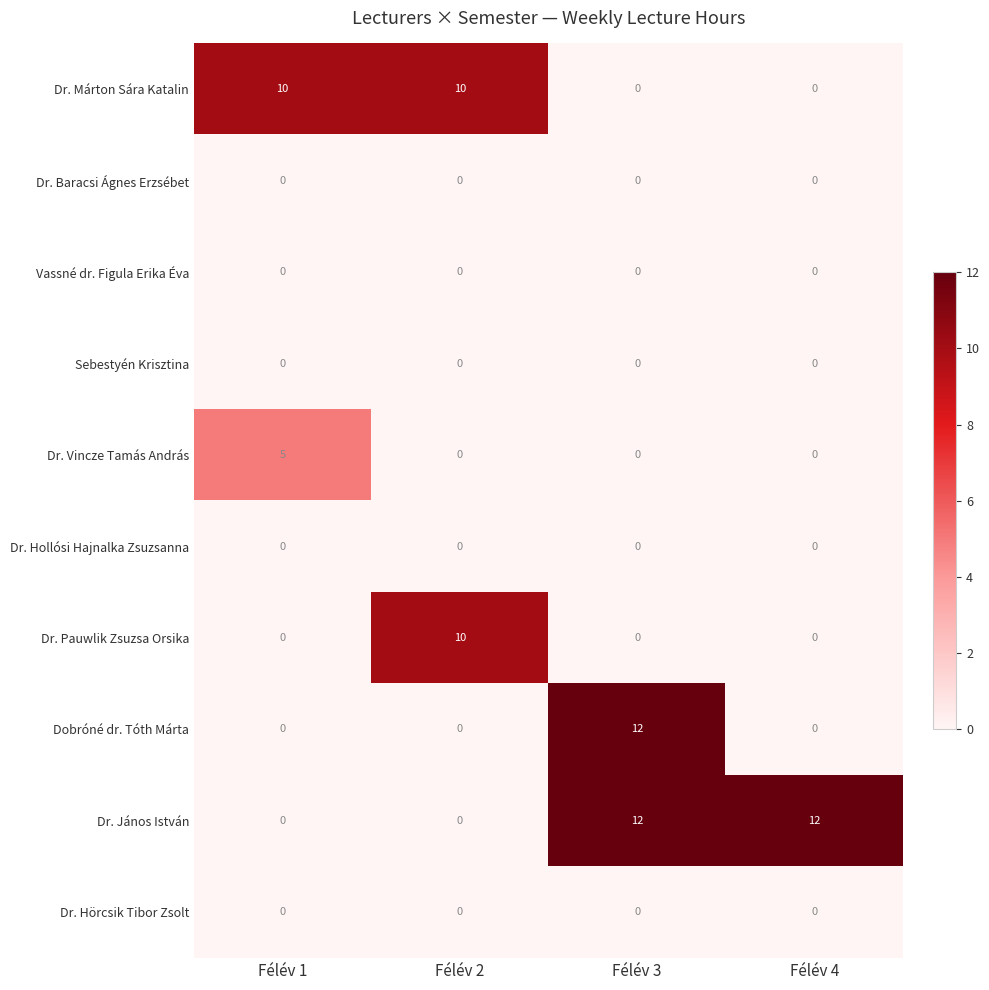

At which category is the sum across all series the highest?

Félév 3